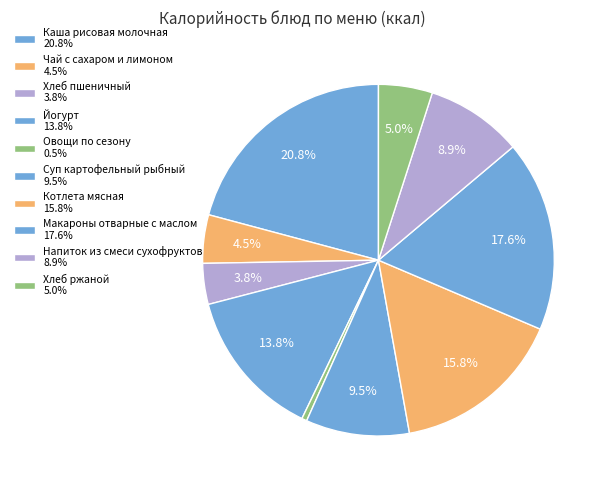

How many slices are in this pie chart?

10